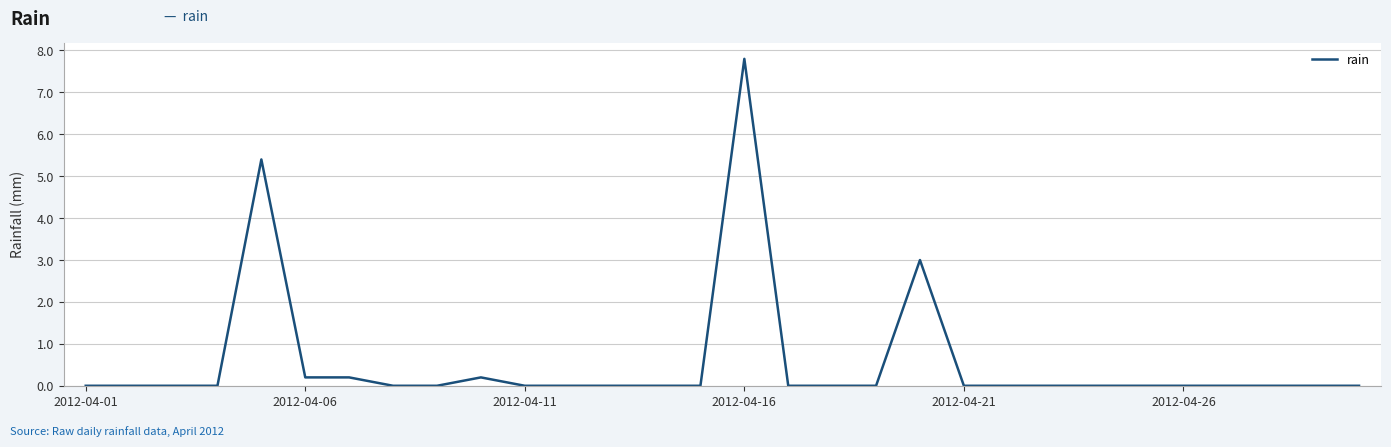

Is this an area chart (filled region under the line)?

No